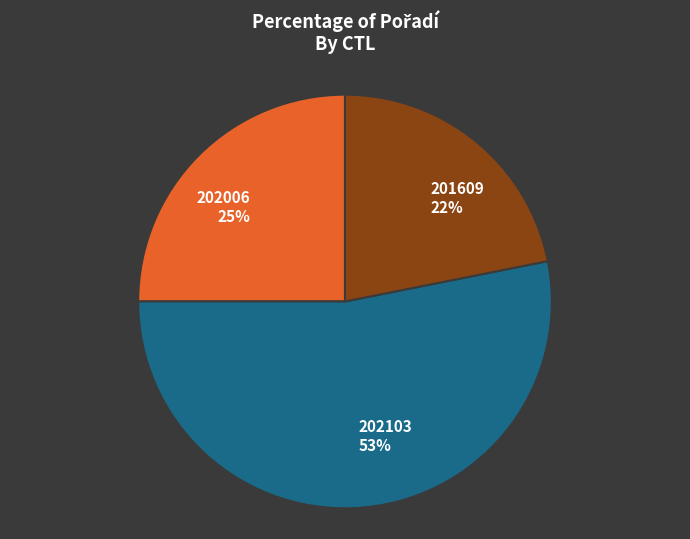

To the nearest percent, what percentage of the pie is 202103?

53%